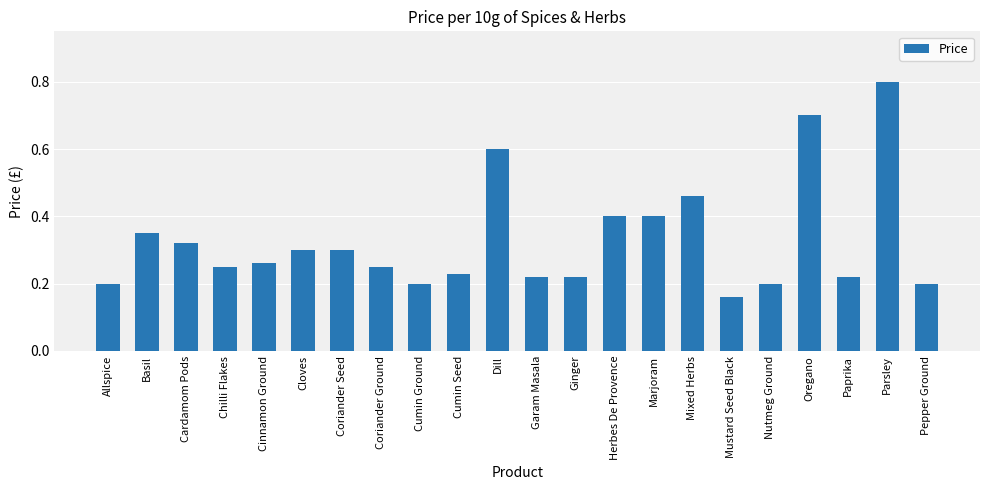

What is the label of the 4th bar from the left?

Chilli Flakes